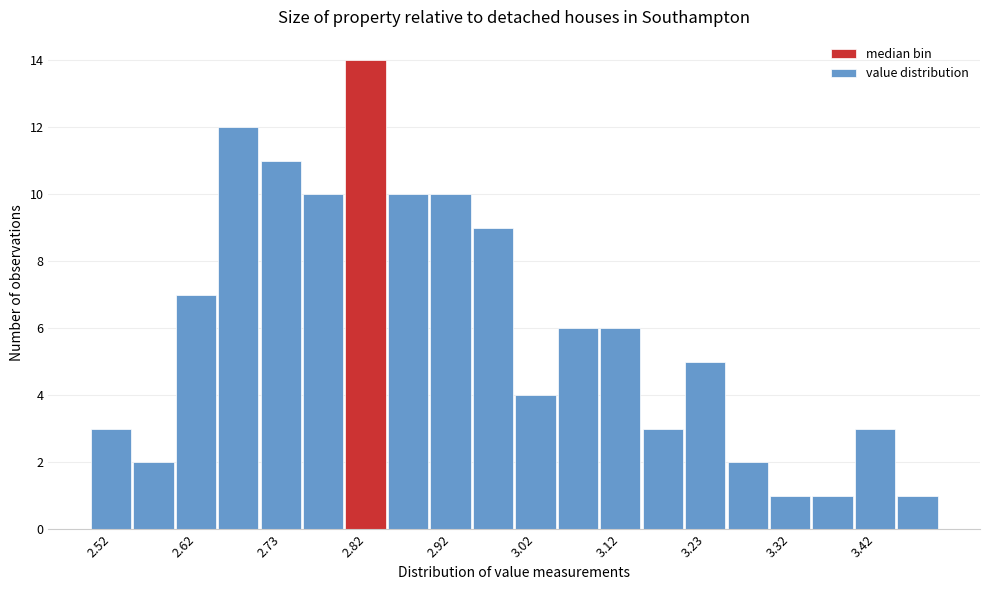

Reading left to right, list every bar in this chart as the range it spans on the x-axis followed by its height. The values are not printed on the chart, so give them approximately, as read against the axis.

2.50 to 2.55: 3
2.55 to 2.60: 2
2.60 to 2.65: 7
2.65 to 2.70: 12
2.70 to 2.75: 11
2.75 to 2.80: 10
2.80 to 2.85: 14
2.85 to 2.90: 10
2.90 to 2.95: 10
2.95 to 3.00: 9
3.00 to 3.05: 4
3.05 to 3.10: 6
3.10 to 3.15: 6
3.15 to 3.20: 3
3.20 to 3.25: 5
3.25 to 3.30: 2
3.30 to 3.35: 1
3.35 to 3.40: 1
3.40 to 3.45: 3
3.45 to 3.50: 1